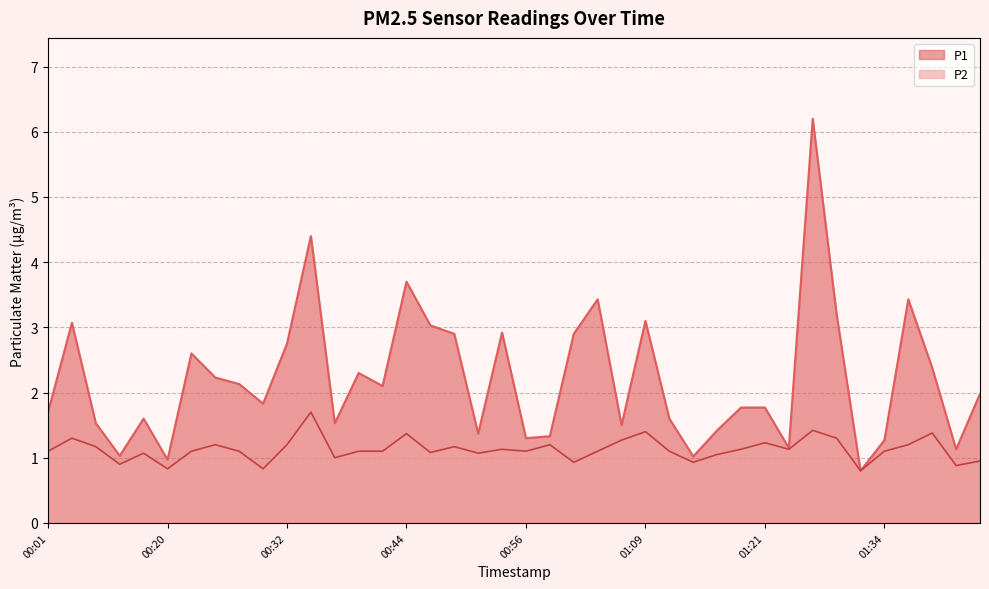

At how many categories does at least one series exceed 0?

40